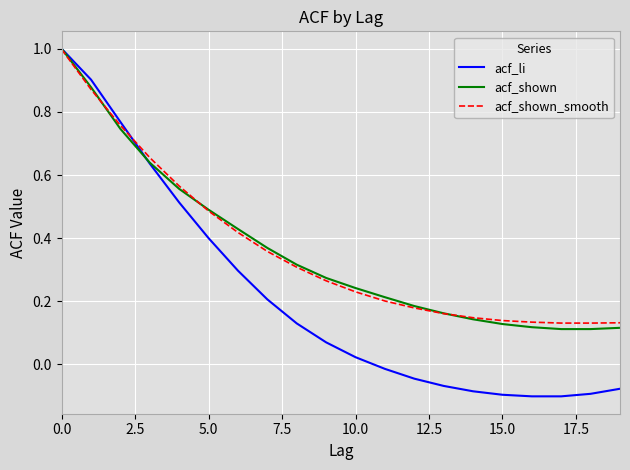

What is the maximum value shown in the chart?

1.0